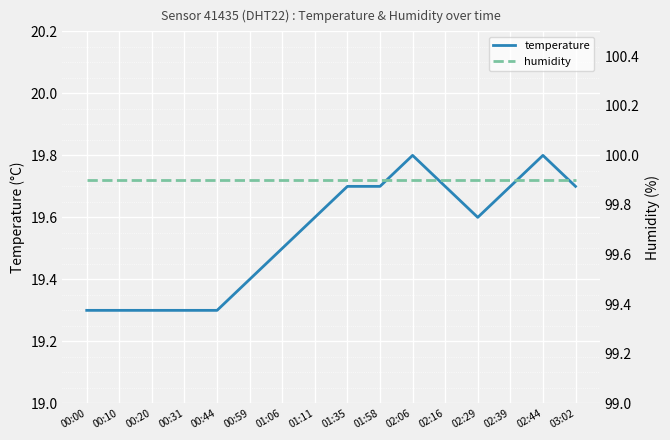

What is the highest value of the temperature series?

19.8